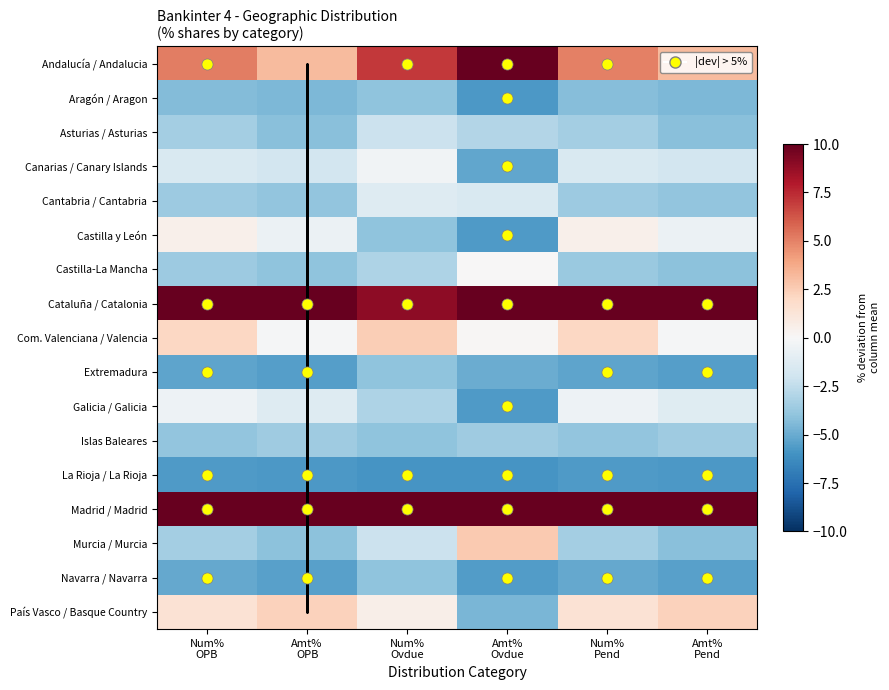

List the series in order of their peak value, lowest first.

La Rioja / La Rioja, Aragón / Aragon, Extremadura, Navarra / Navarra, Islas Baleares, Asturias / Asturias, Cantabria / Cantabria, Galicia / Galicia, Canarias / Canary Islands, Castilla-La Mancha, Castilla y León, País Vasco / Basque Country, Com. Valenciana / Valencia, Murcia / Murcia, Andalucía / Andalucia, Cataluña / Catalonia, Madrid / Madrid